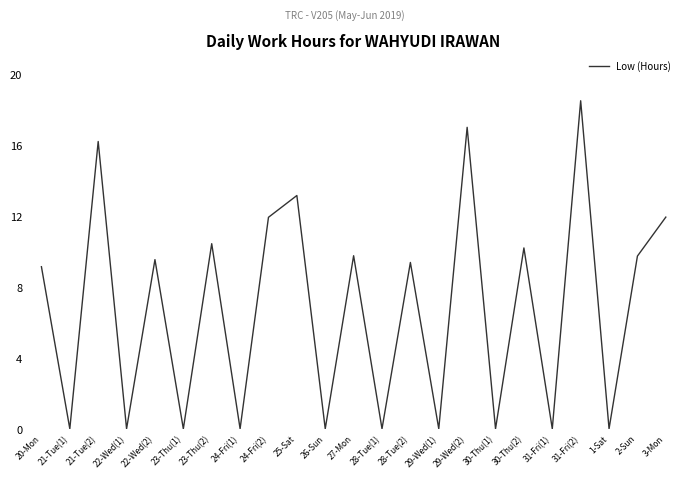

Between 25-Sat and 28-Tue(1), which is larger?

25-Sat